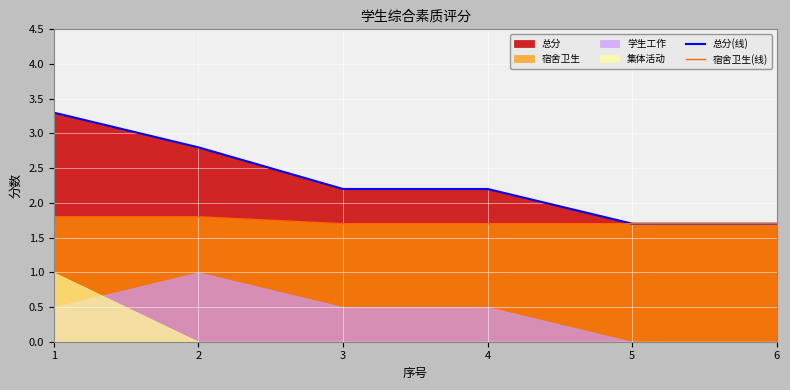

What is the minimum value for 总分(线)?

1.7